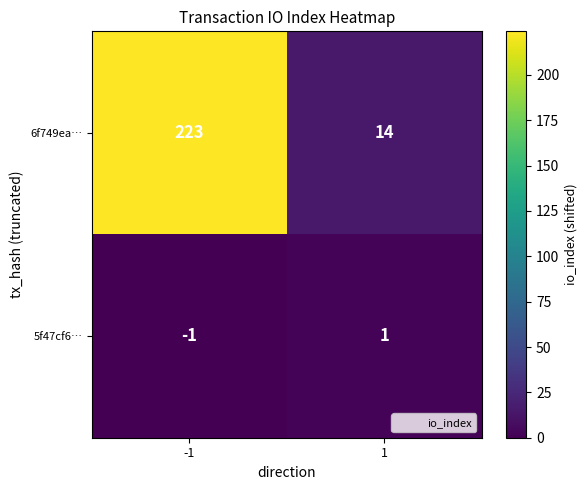

Reading left to right, extract all data points from this chart.

6f749ea…: -1=223	1=14
5f47cf6…: -1=-1	1=1